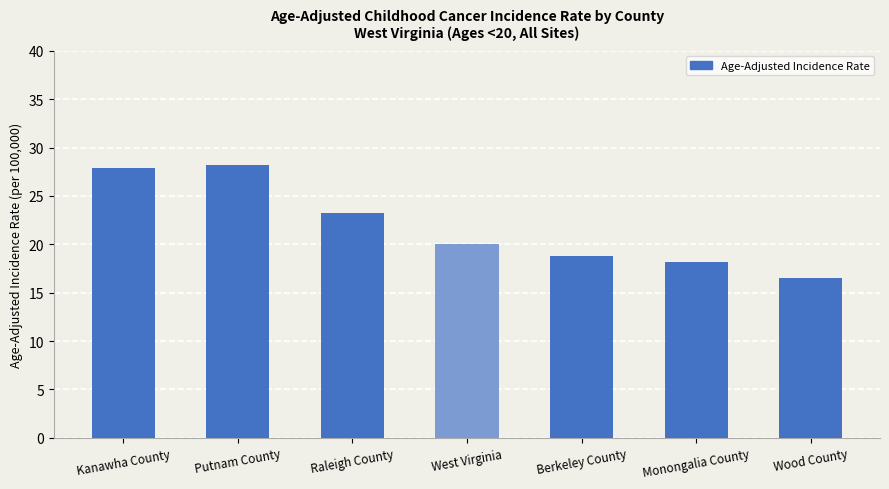

Reading left to right, extract all data points from this chart.

27.9	28.2	23.2	20.0	18.8	18.2	16.5